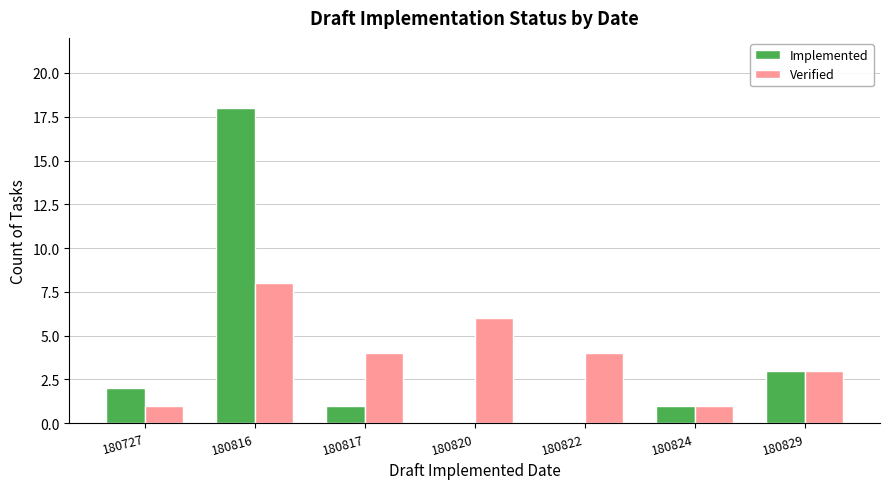

Which series changed the most between 180816 and 180829?

Implemented